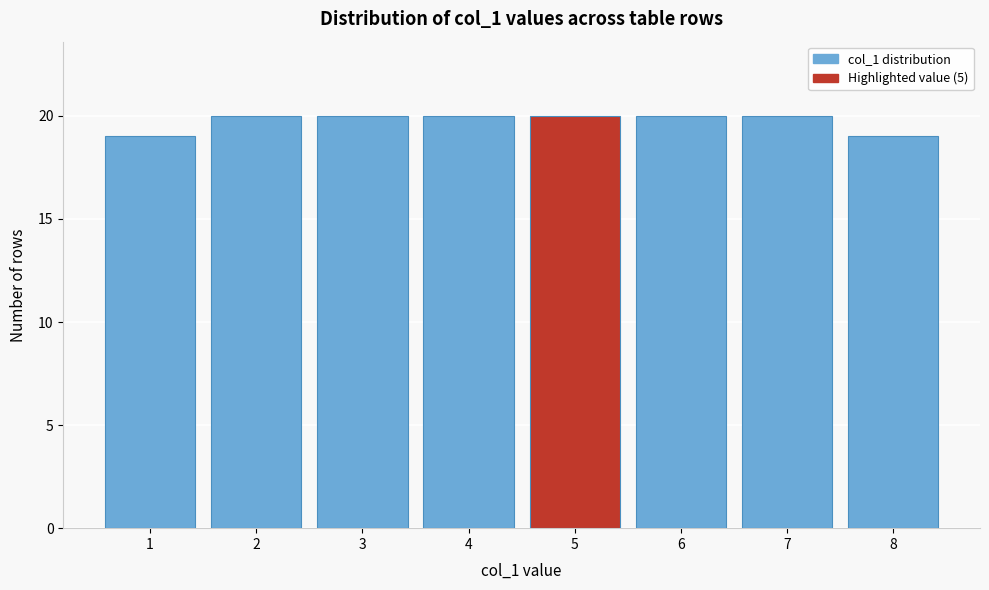

Reading left to right, list every bar in this chart as the range it spans on the x-axis followed by its height. The values are not printed on the chart, so give them approximately, as read against the axis.

0.5 to 1.5: 19
1.5 to 2.5: 20
2.5 to 3.5: 20
3.5 to 4.5: 20
4.5 to 5.5: 20
5.5 to 6.5: 20
6.5 to 7.5: 20
7.5 to 8.5: 19